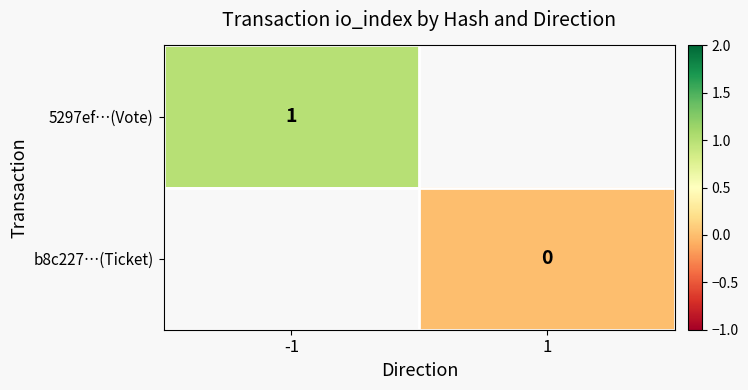

True or false: 5297ef…(Vote) has a value of 2 at -1.

False